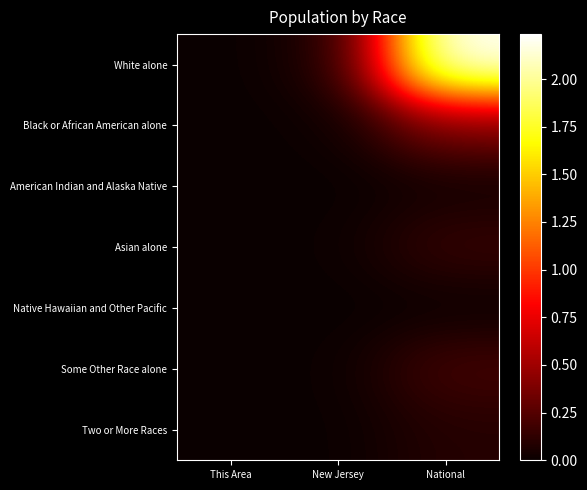

How many data points does each series have?

3